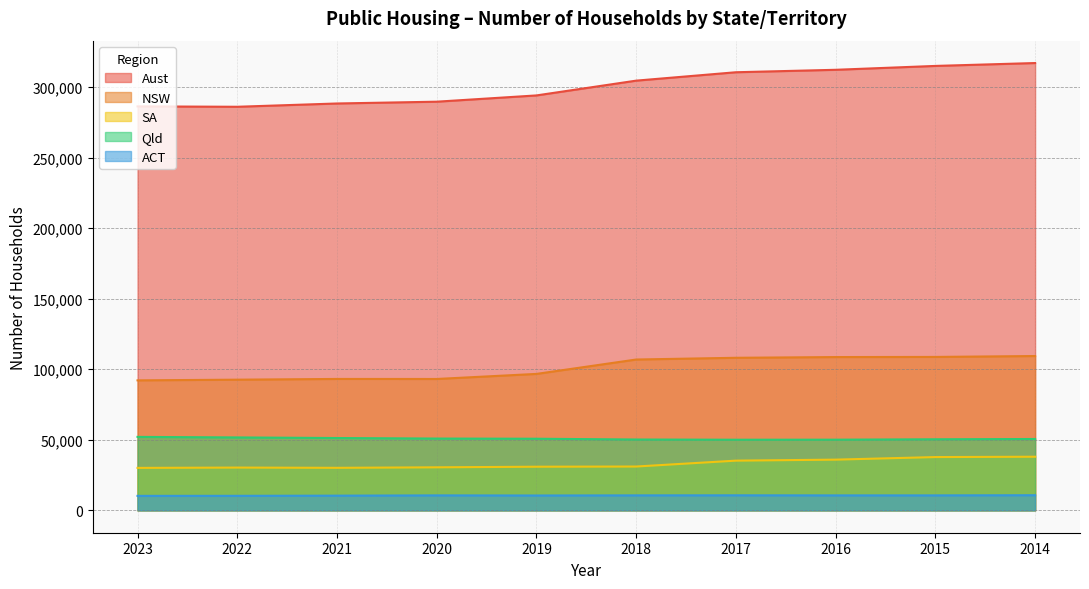

Is the value of ACT at 2015 greater than the value of NSW at 2022?

No